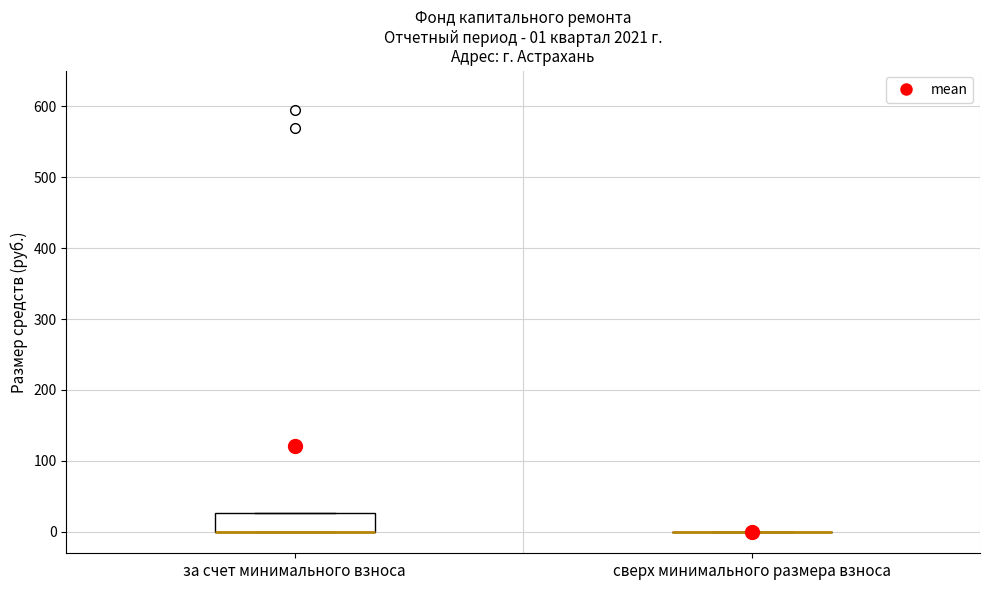

Comparing the boxes themselves (not the whiskers), which one is the tallest?

за счет минимального взноса